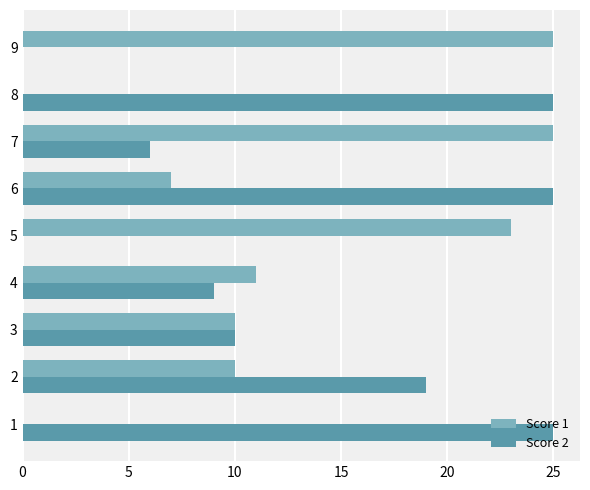

Count the number of data series in this chart.

2